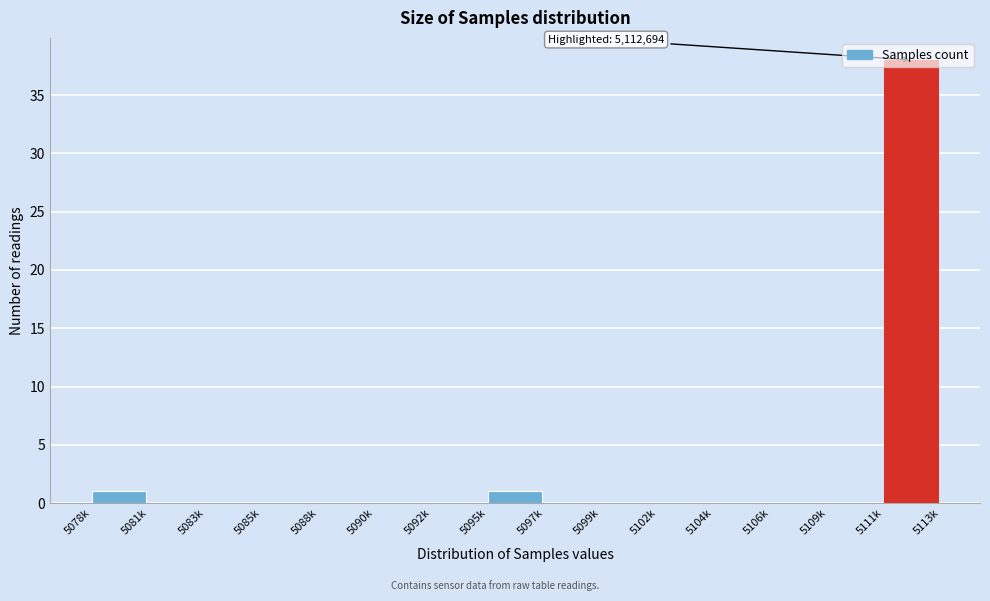

Which label corresponds to the largest value in the chart?

5111k